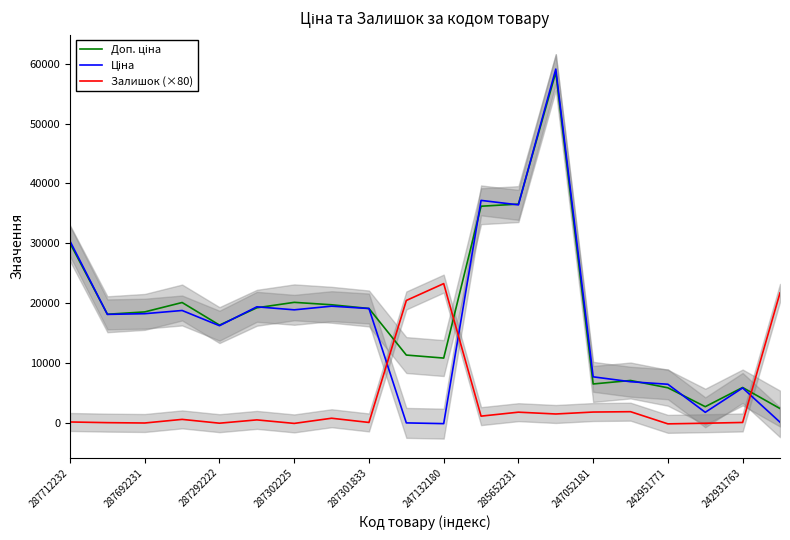

List the series in order of their peak value, highest first.

Ціна, Доп. ціна, Залишок (×80)